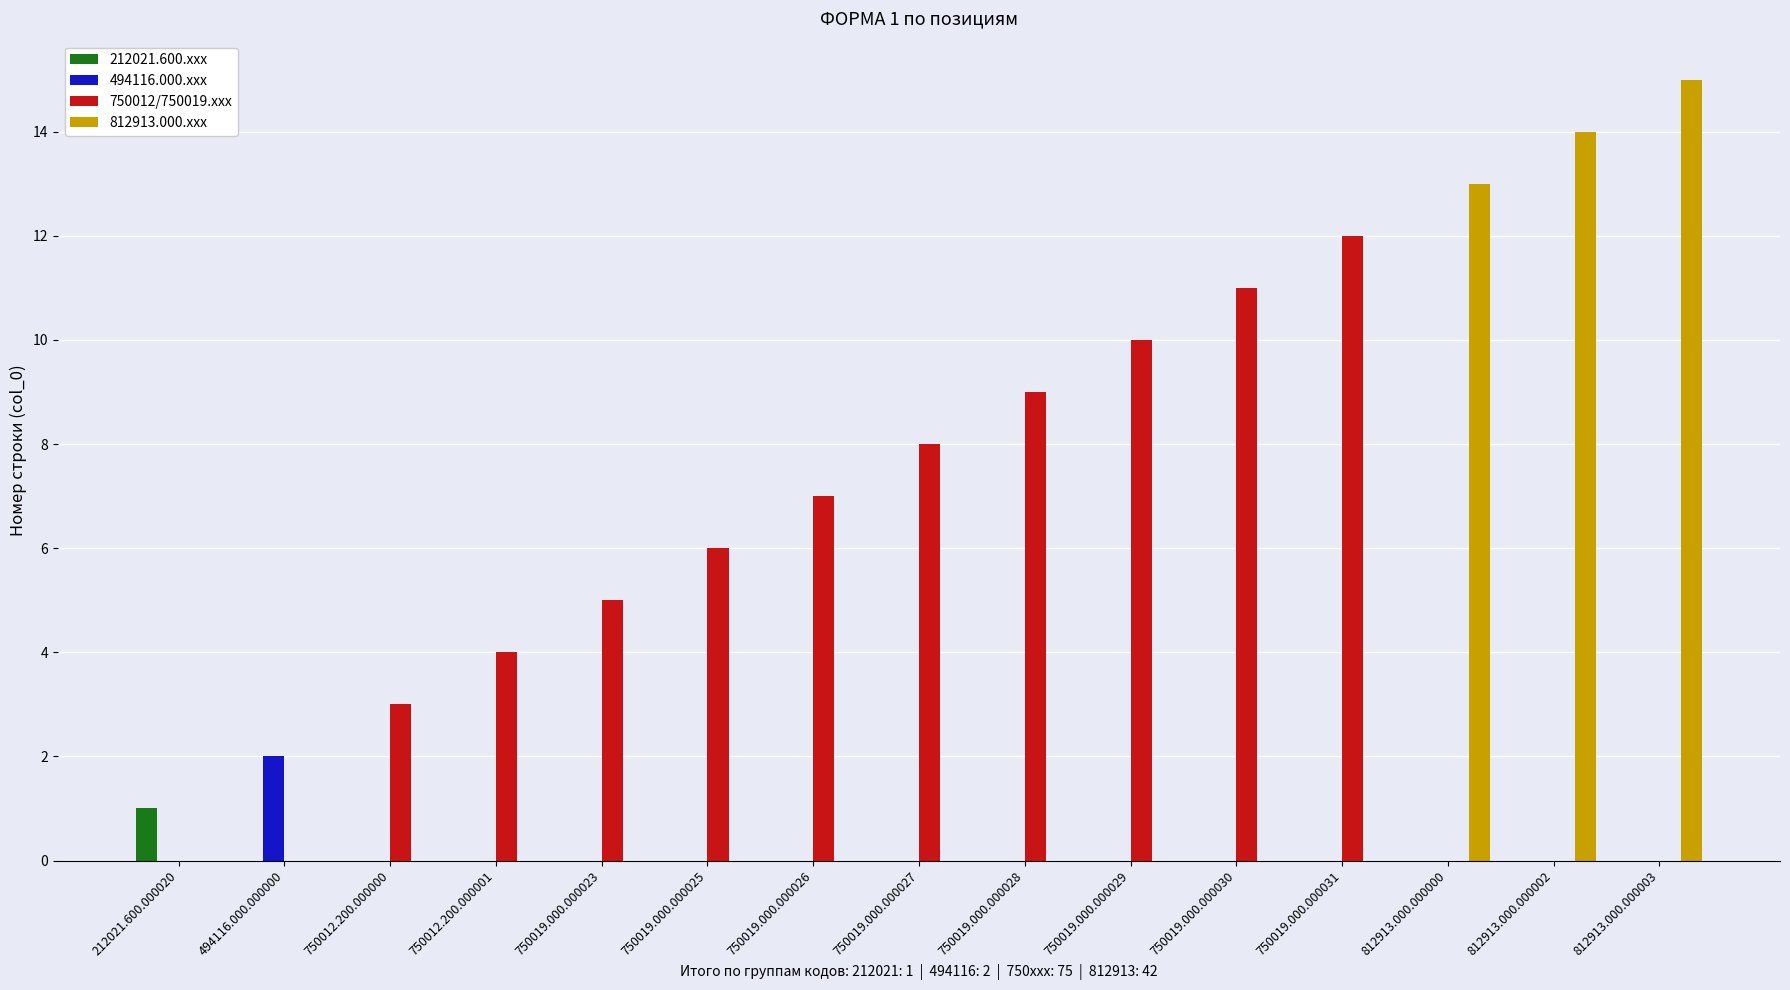

At which category is the sum across all series the highest?

812913.000.000003